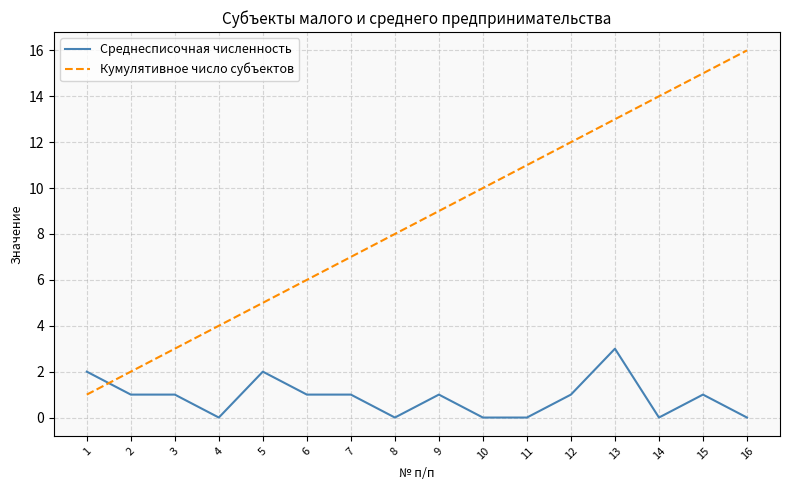

Is the value of Кумулятивное число субъектов at 13 greater than the value of Среднесписочная численность at 6?

Yes